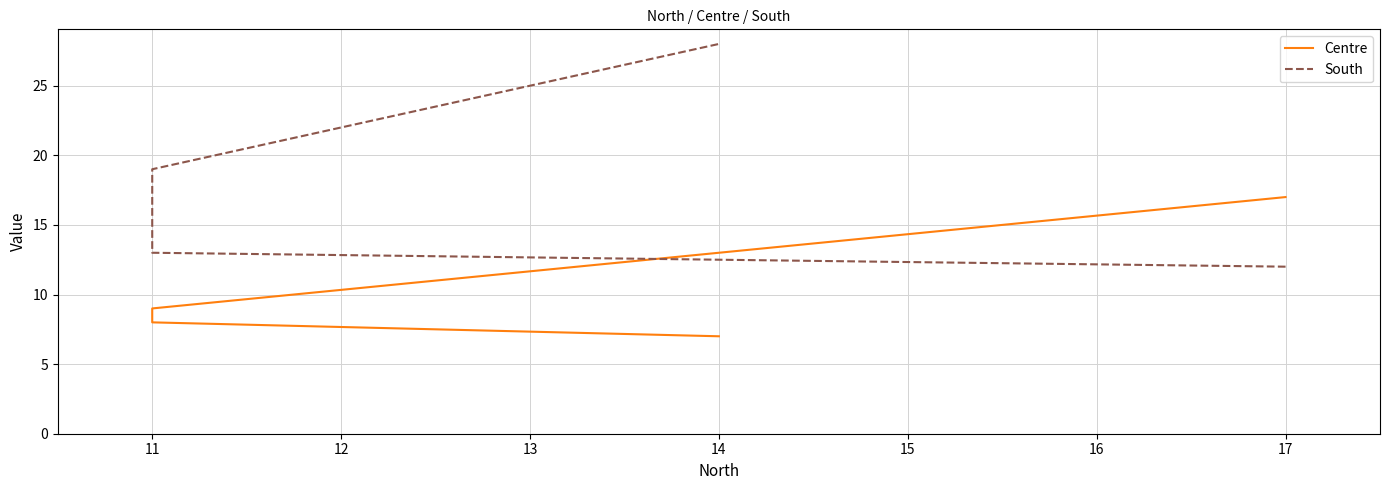

Read the South value at 11, to the nearest 5.

20